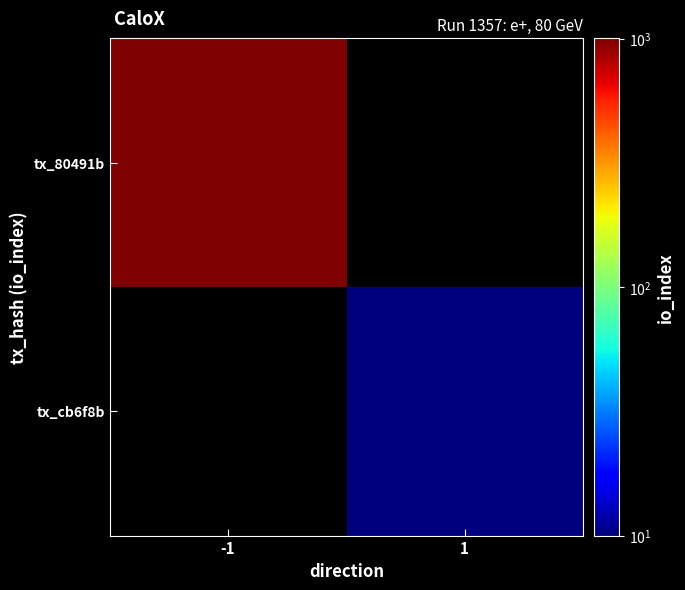

Which has a higher value, -1 or 1?

-1